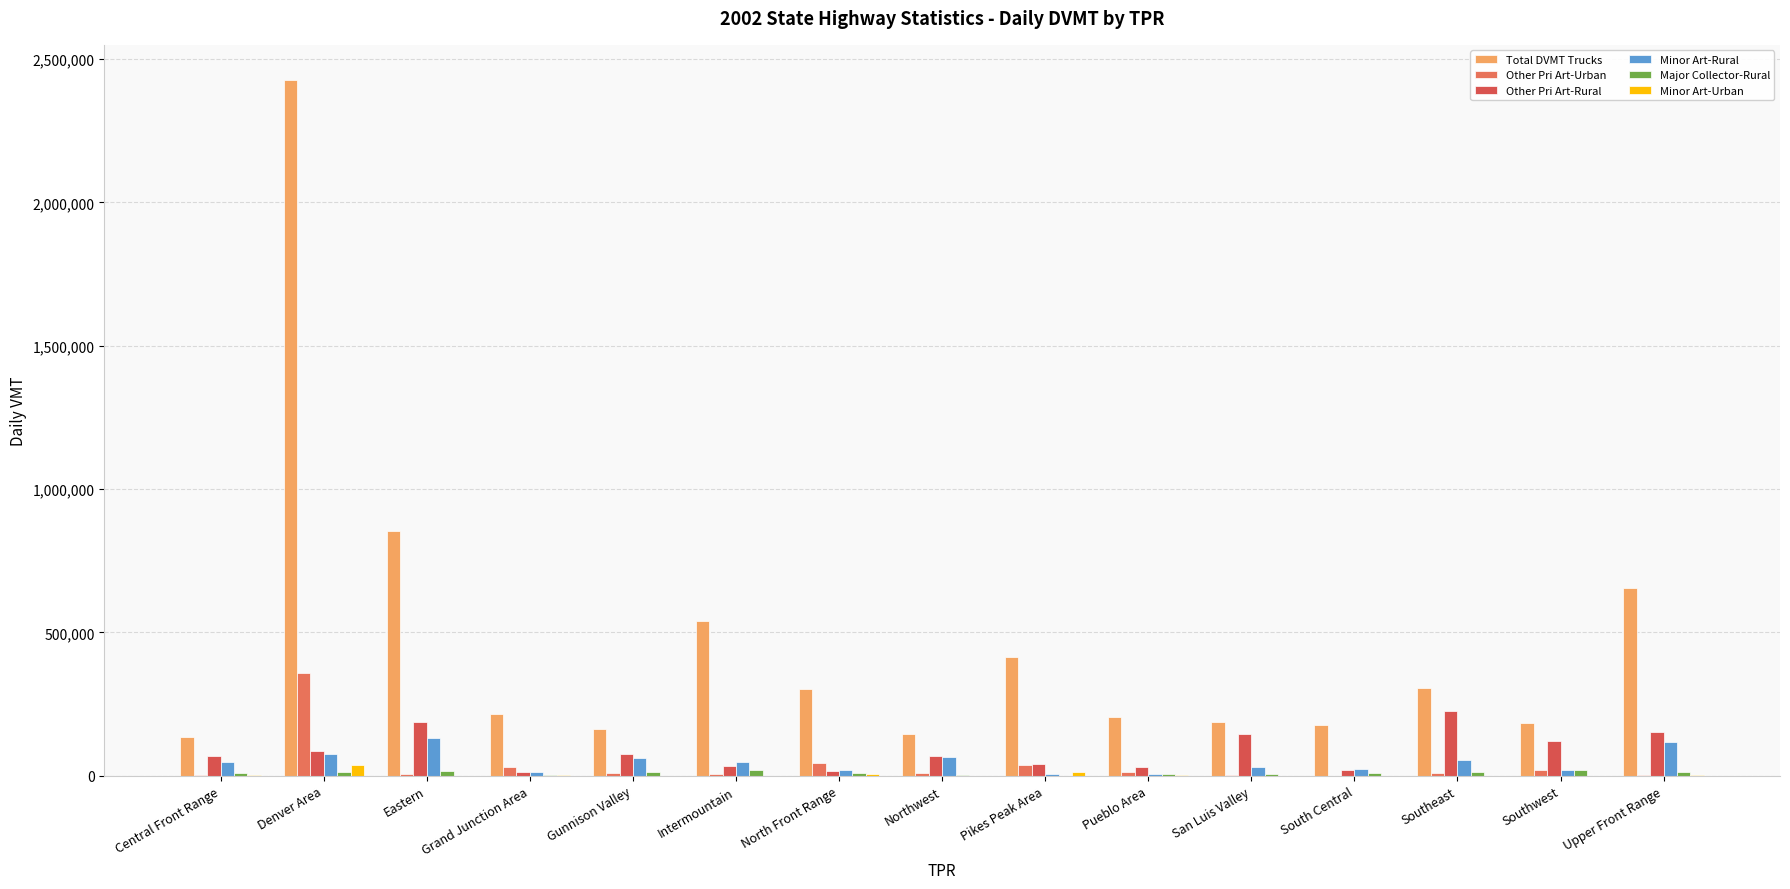

How many data points does each series have?

15